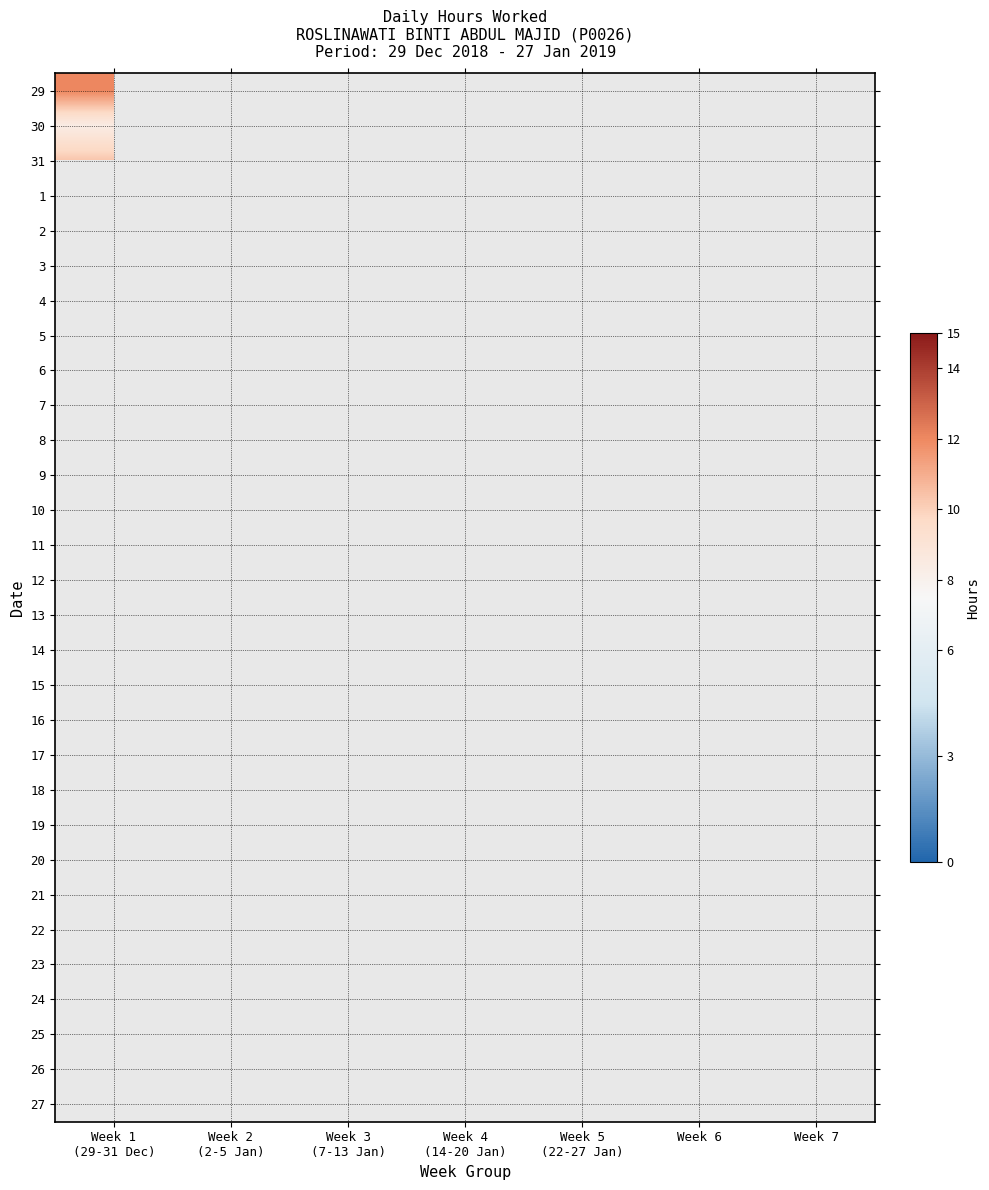

At how many categories does at least one series exceed 5?

5